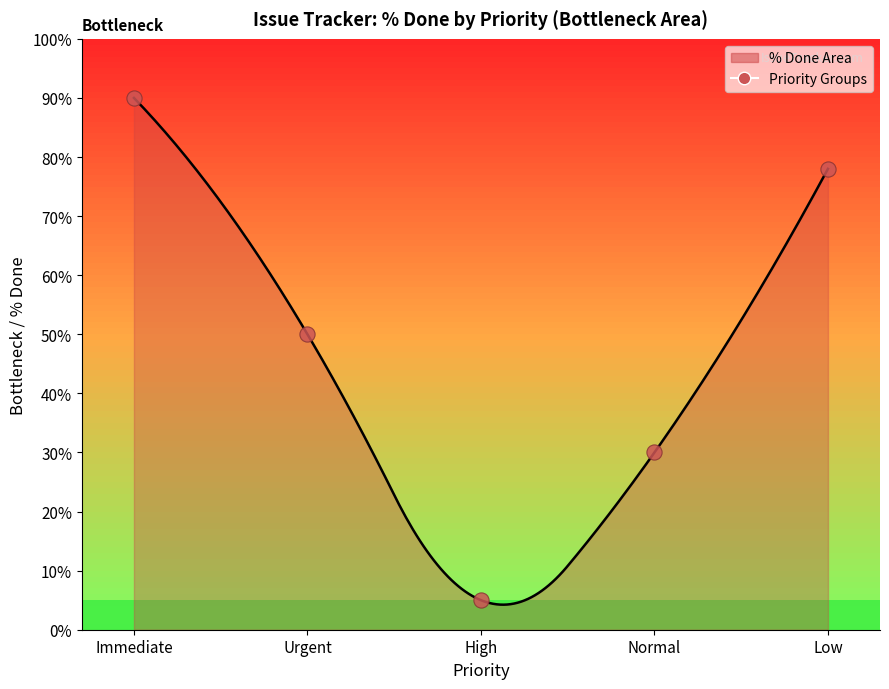

Between High and Urgent, which is larger?

Urgent